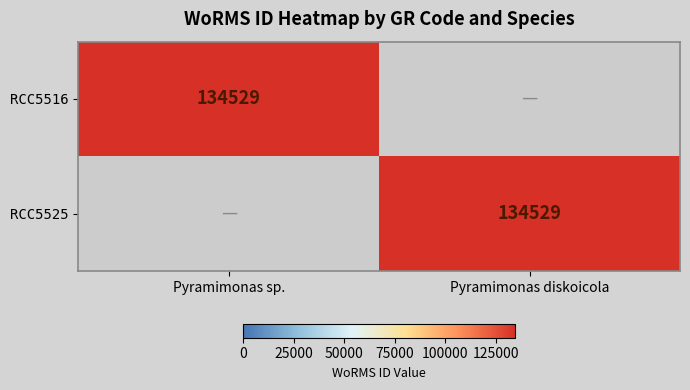

The value of RCC5525 at Pyramimonas diskoicola is 92461. True or false?

False